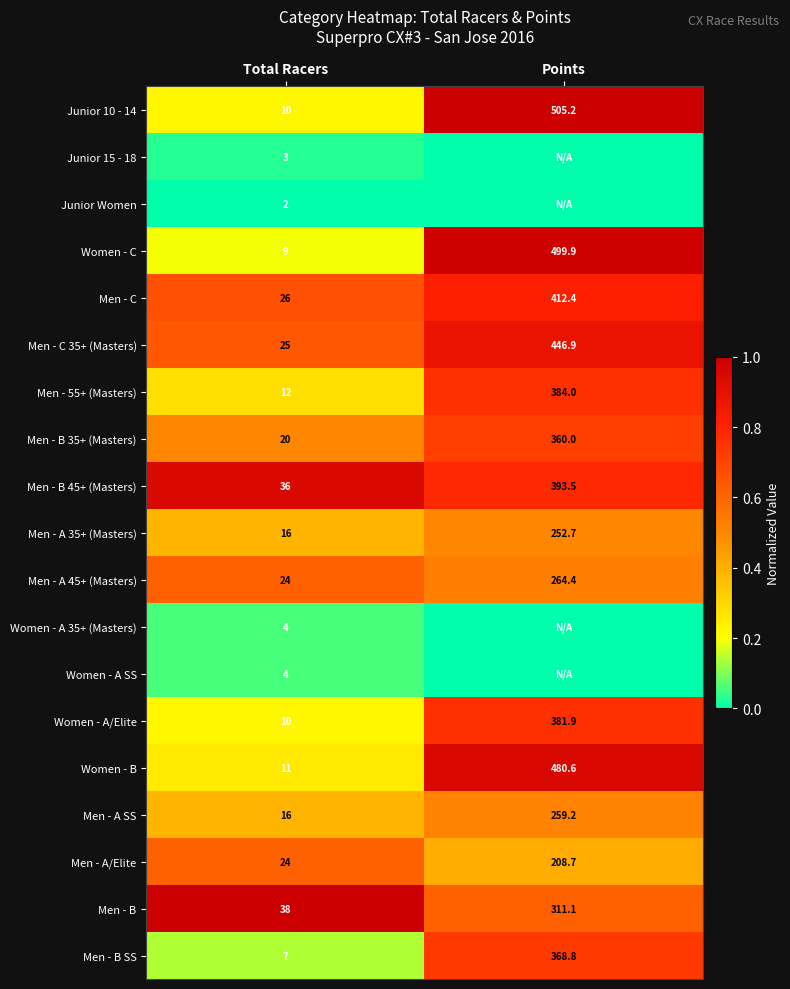

What is the total value across all series at Total Racers?

297.0